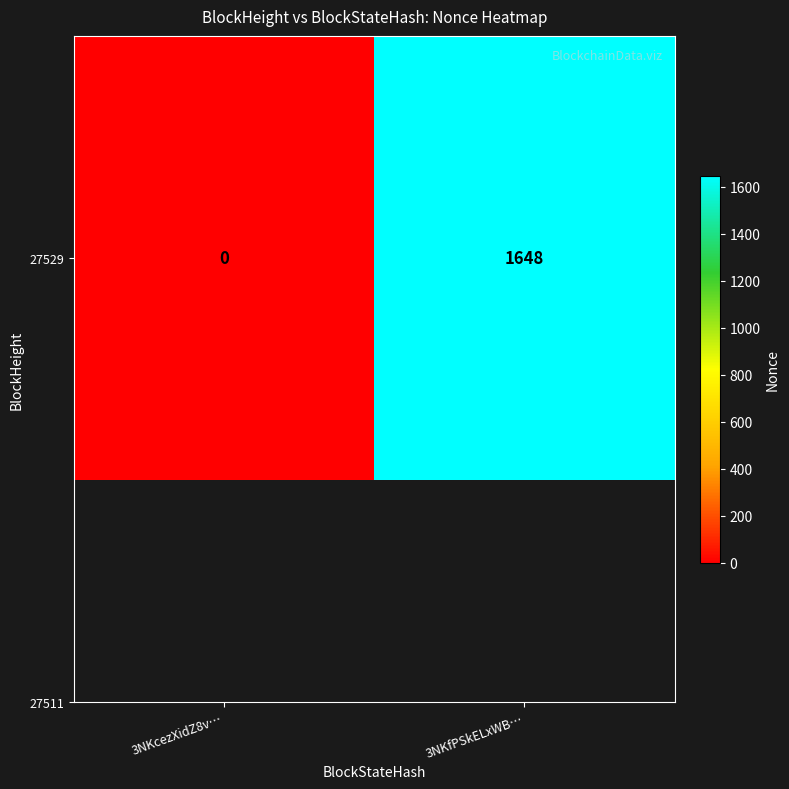

Rank the categories by value from highest to lowest.

3NKfPSkELxWB…, 3NKcezXidZ8v…